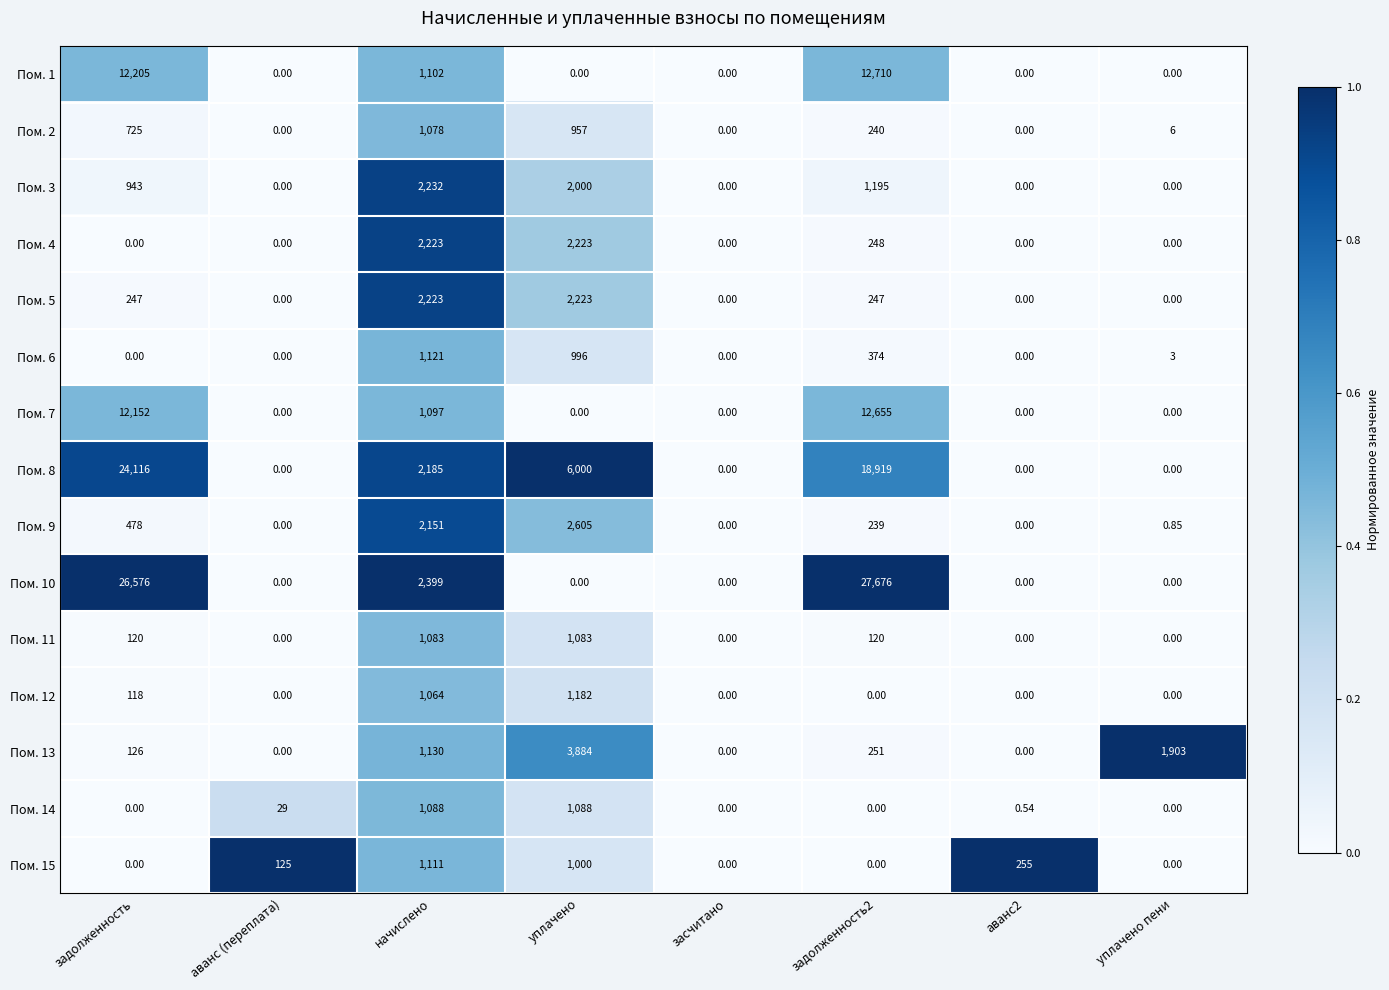

Which series has the widest spread of values?

Пом. 10